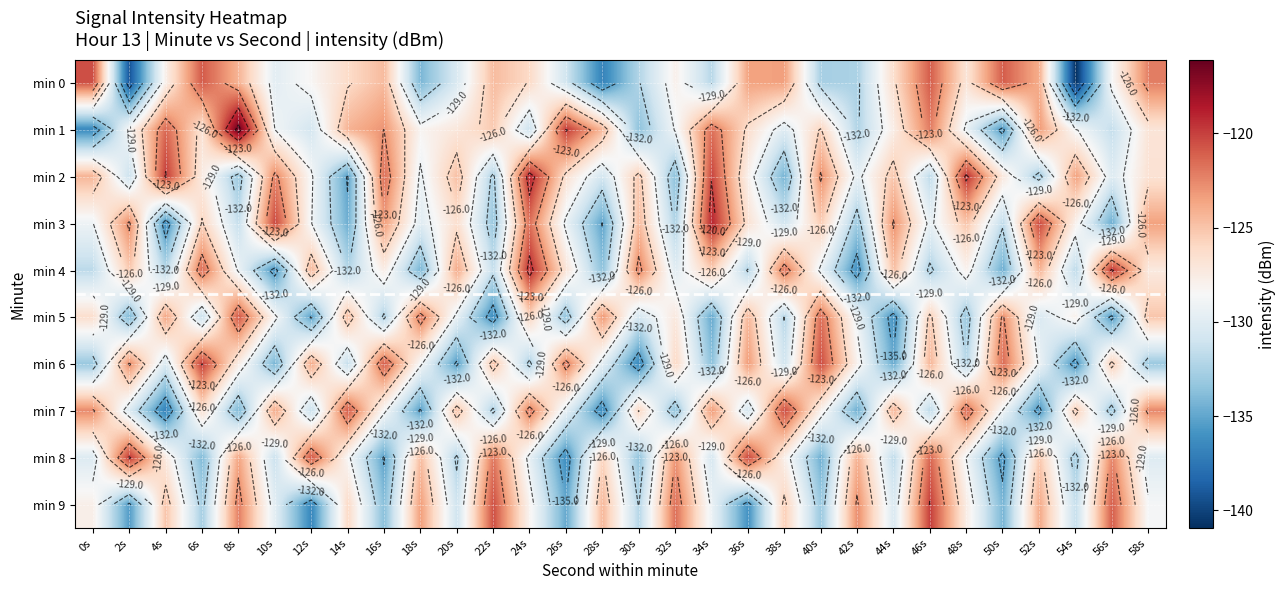

At which category is the sum across all series the highest?

24s